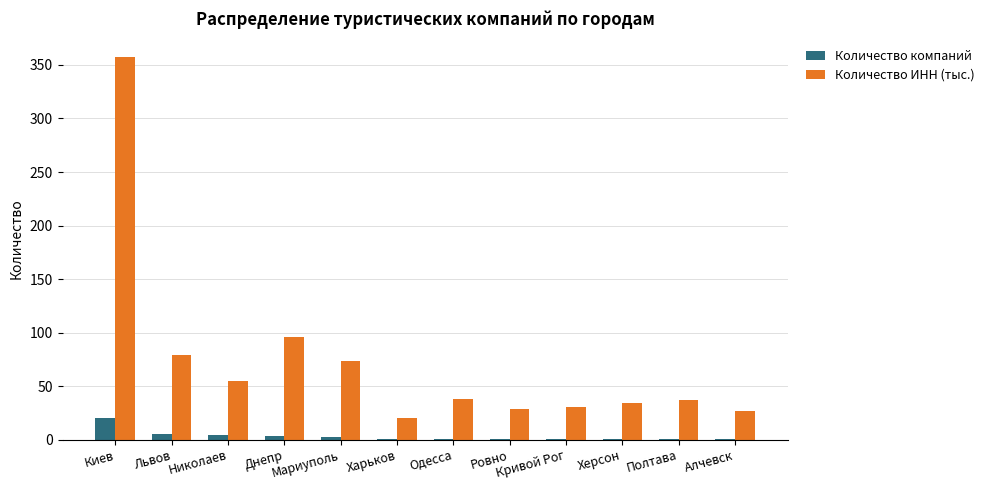

At which label does Количество компаний reach its peak?

Киев